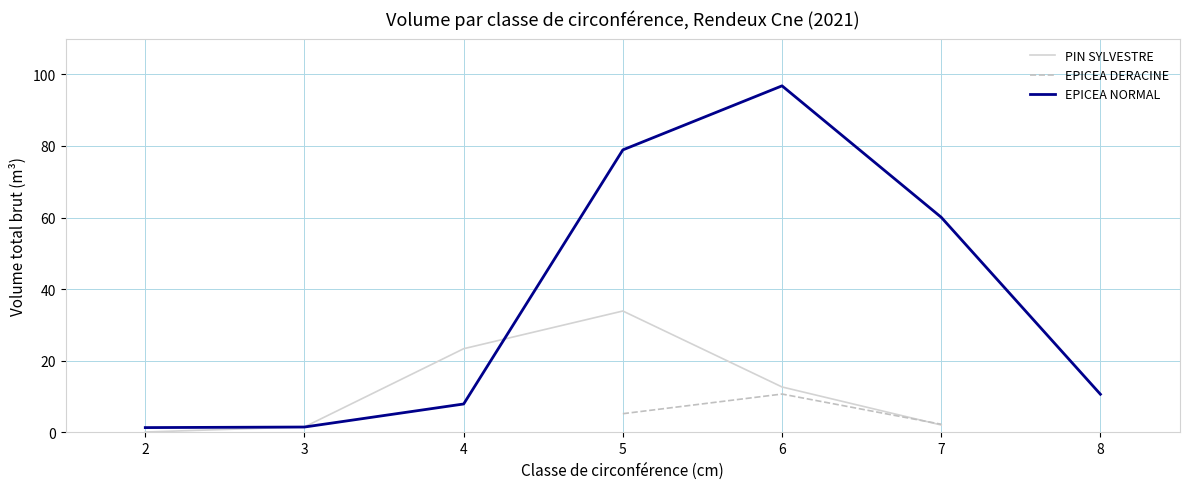

At which label does PIN SYLVESTRE reach its peak?

5